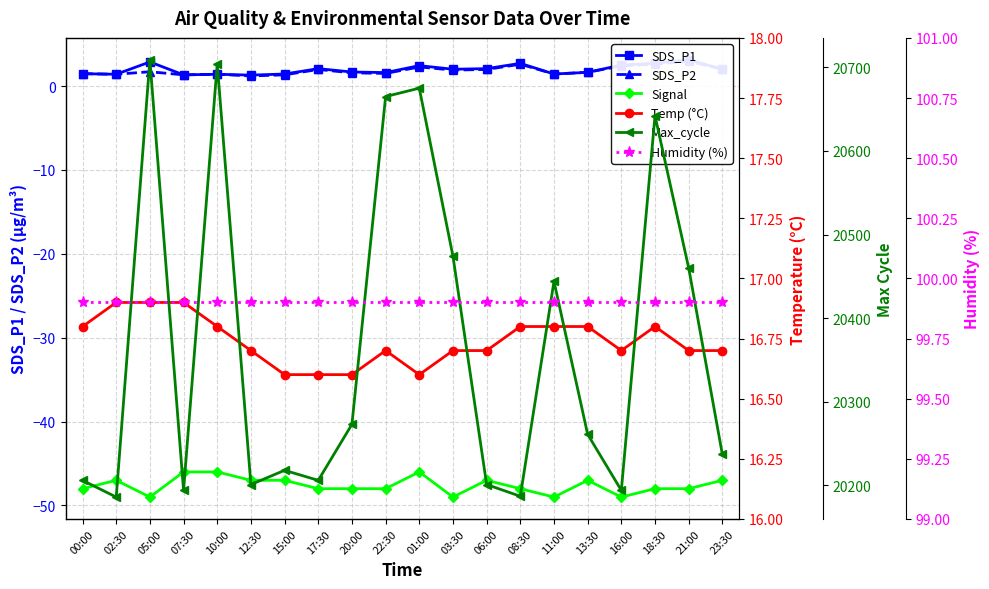

Which series has the widest spread of values?

Max_cycle